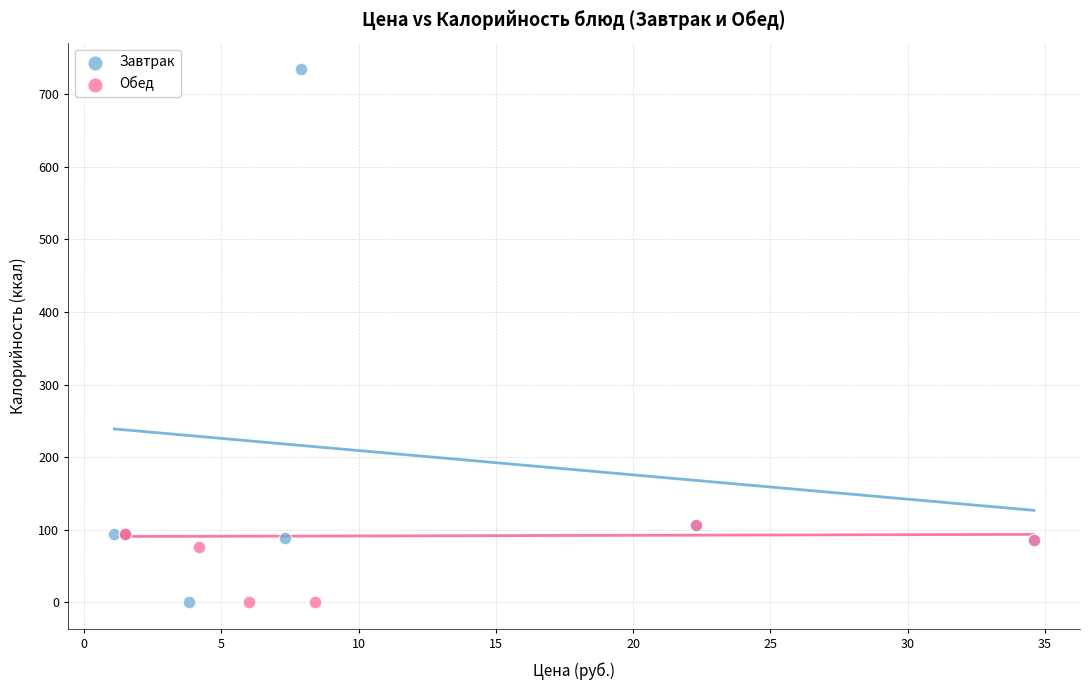

Which series contains the highest Y value?

Завтрак